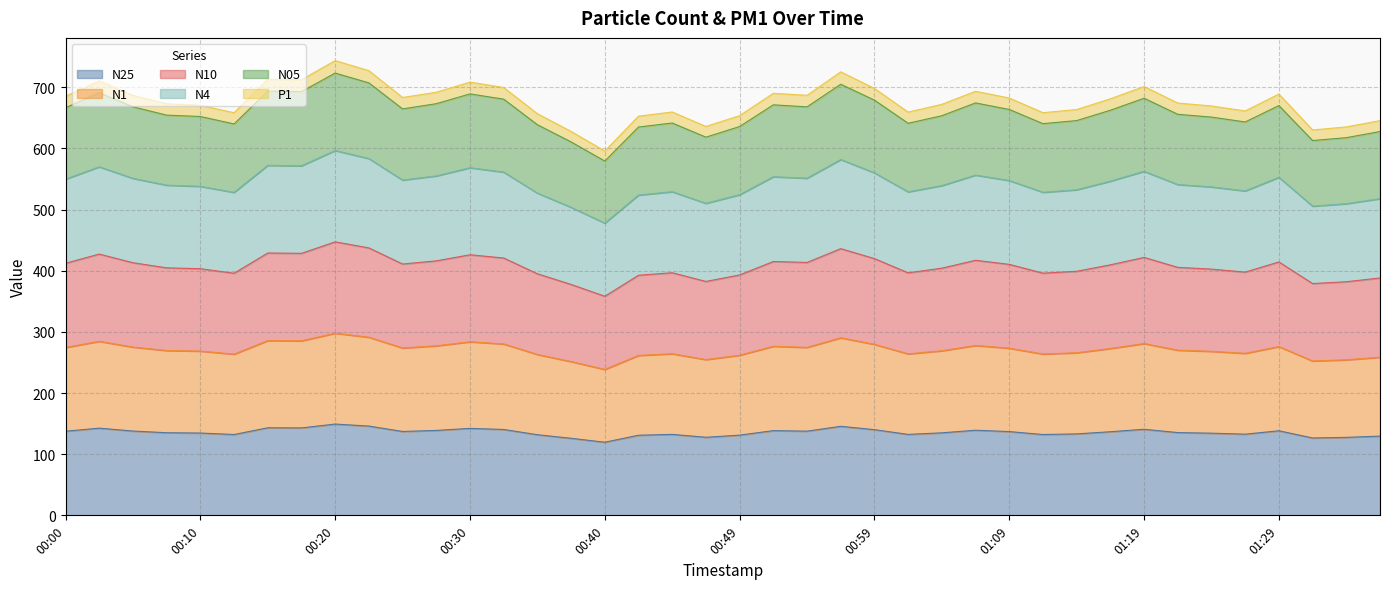

Which series changed the most between 00:40 and 01:19?

N4